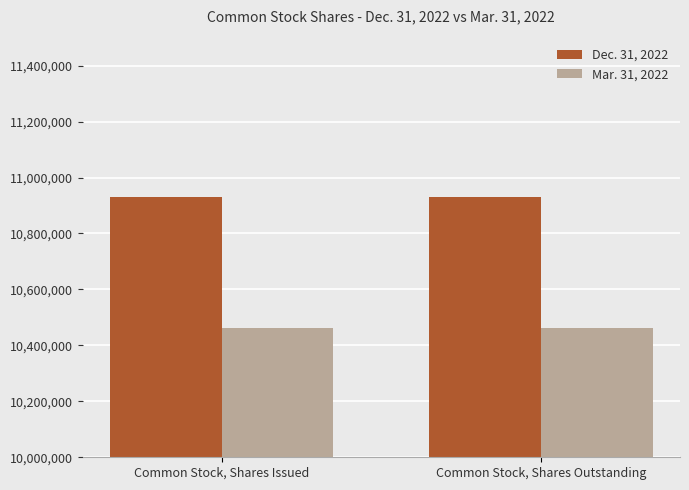

Count the number of categories in the chart.

2